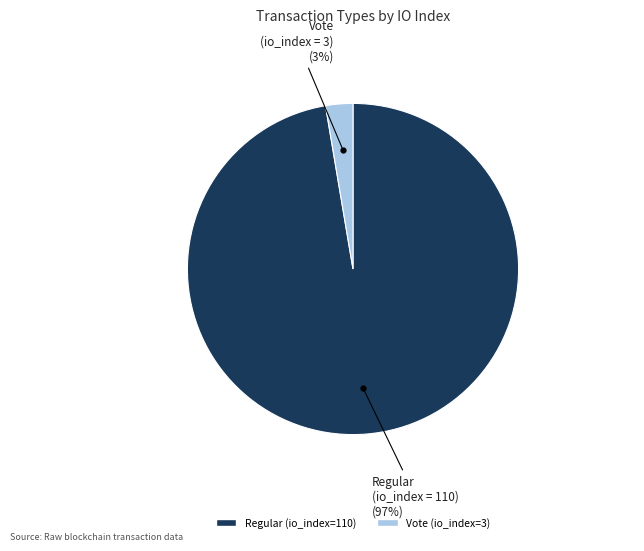

To the nearest percent, what is the average slice percentage?

50%